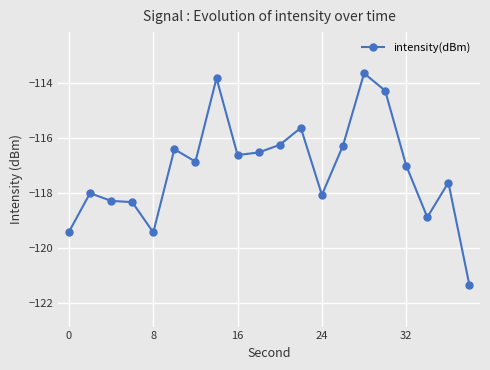

True or false: there are more than 2 points higher than both neighbors.

True